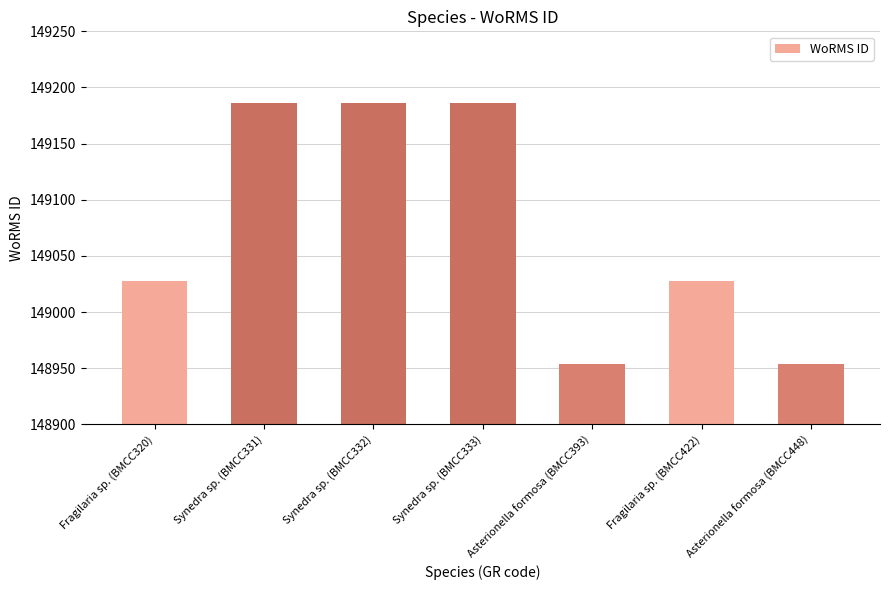

What is the sum of all values?

1043522